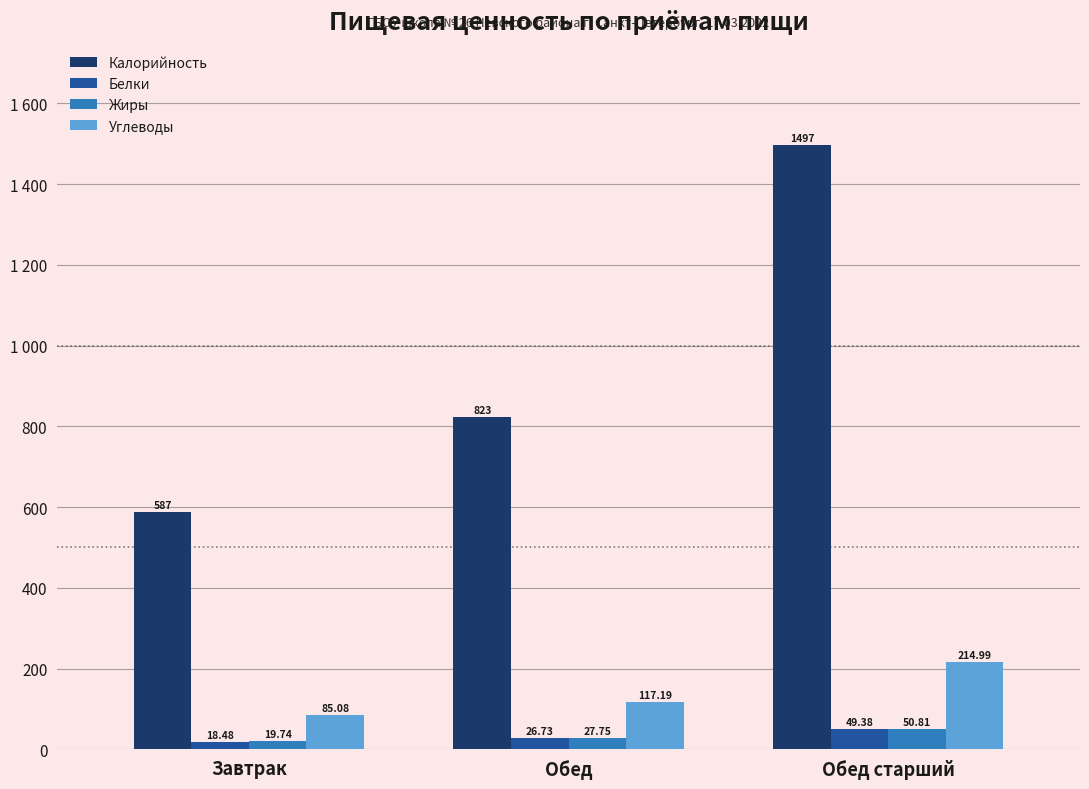

What are all the series names shown in the legend?

Калорийность, Белки, Жиры, Углеводы